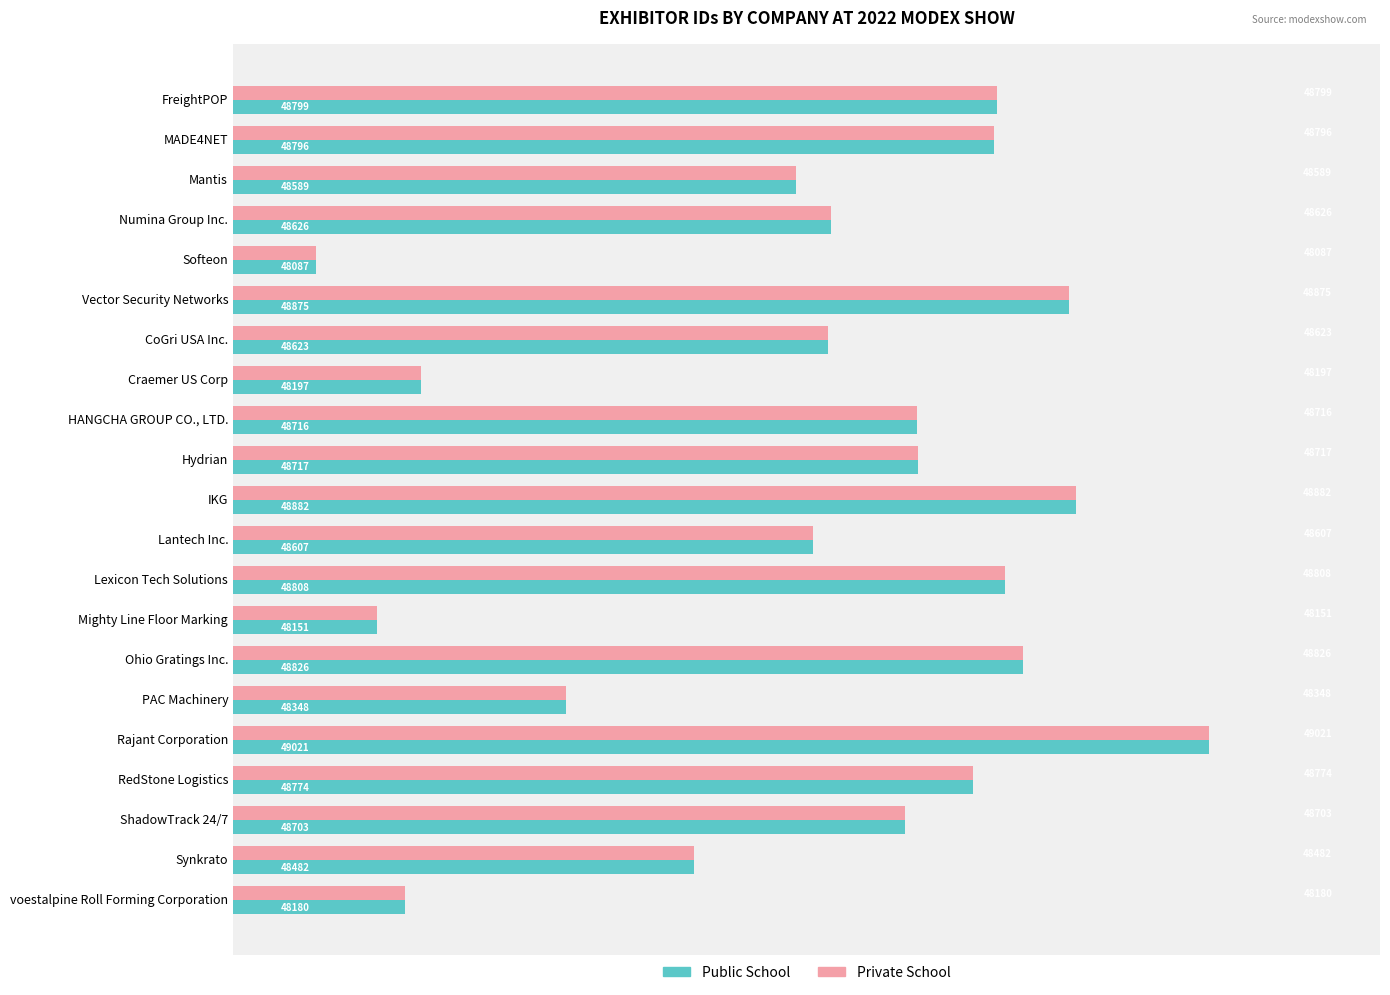

The Public School series shows 79972 at Mantis. True or false?

False